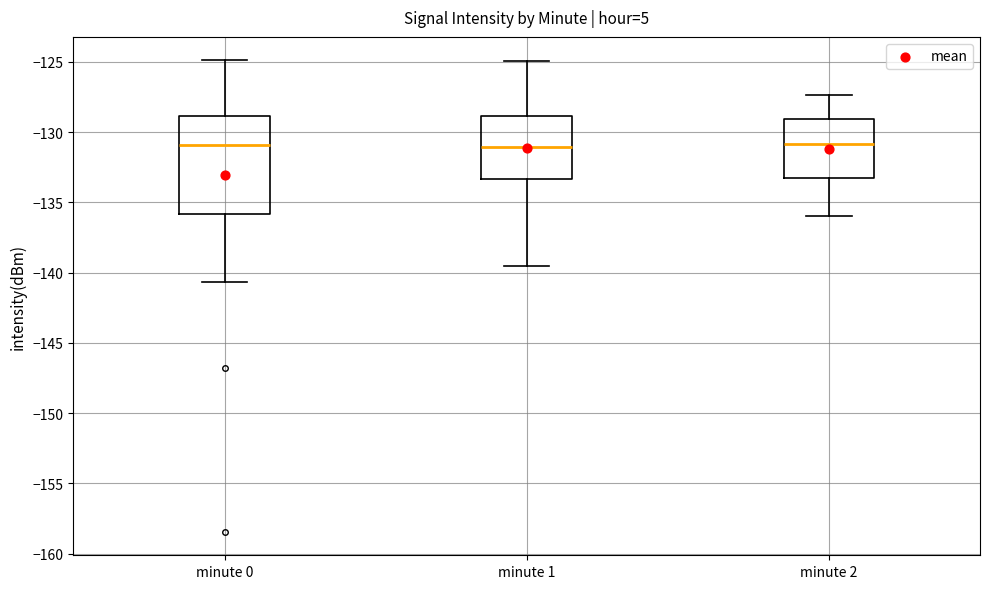

Reading left to right, transcribe this box plot: for each box, give where its median line is, the range the box spans, and where its two whiskers end, as read against the y-axis. The values are not printed on the chart, so give them approximately, as read against the axis.

minute 0: median -131.0, box -136.0 to -129.0, whiskers -140.5 to -125.0
minute 1: median -131.0, box -133.5 to -129.0, whiskers -139.5 to -125.0
minute 2: median -131.0, box -133.0 to -129.0, whiskers -136.0 to -127.5